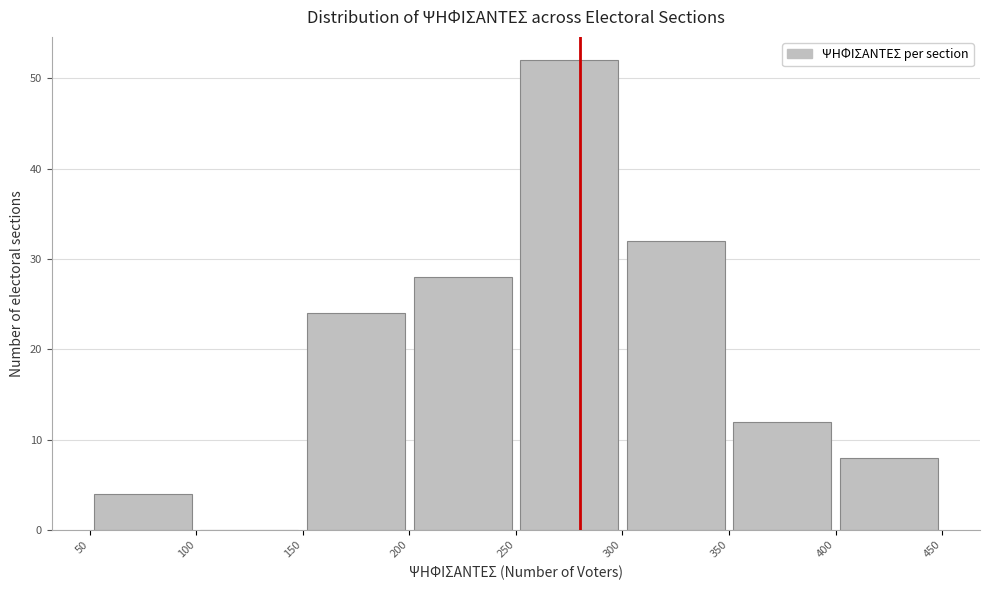

Reading left to right, transcribe this chart: for each bar, give the range it covers on the x-axis and its height. The values are not printed on the chart, so give them approximately, as read against the axis.

50 to 100: 4
100 to 150: 0
150 to 200: 24
200 to 250: 28
250 to 300: 52
300 to 350: 32
350 to 400: 12
400 to 450: 8